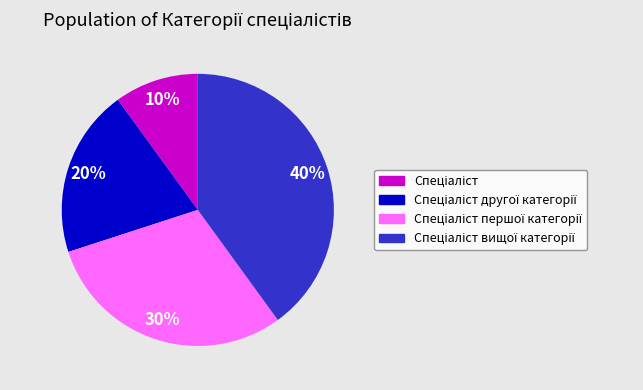

To the nearest percent, what is the difference between the largest and smallest slice percentages?

30%